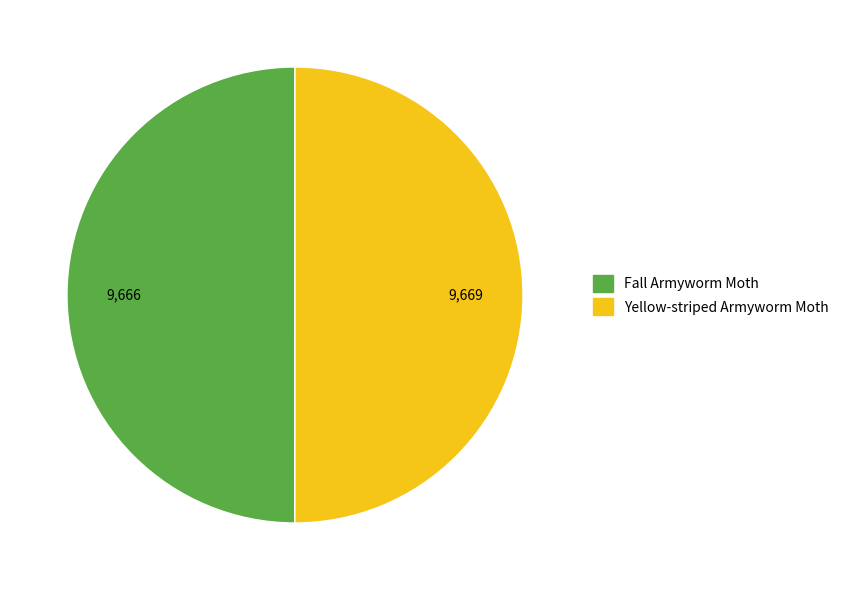

What is the ratio of the value at Yellow-striped Armyworm Moth to the value at Fall Armyworm Moth?

1.0